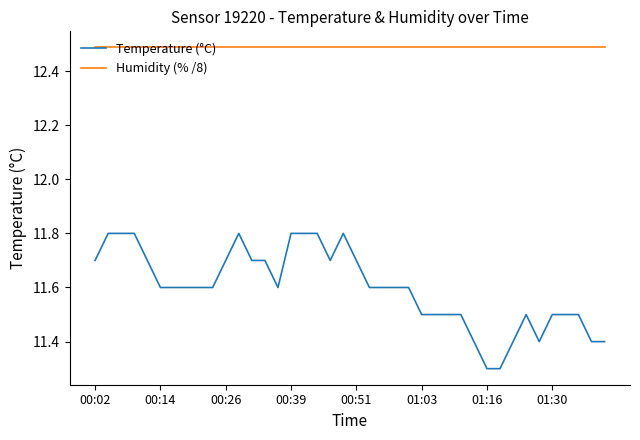

Which series has the largest range (max minus min)?

Temperature (°C)